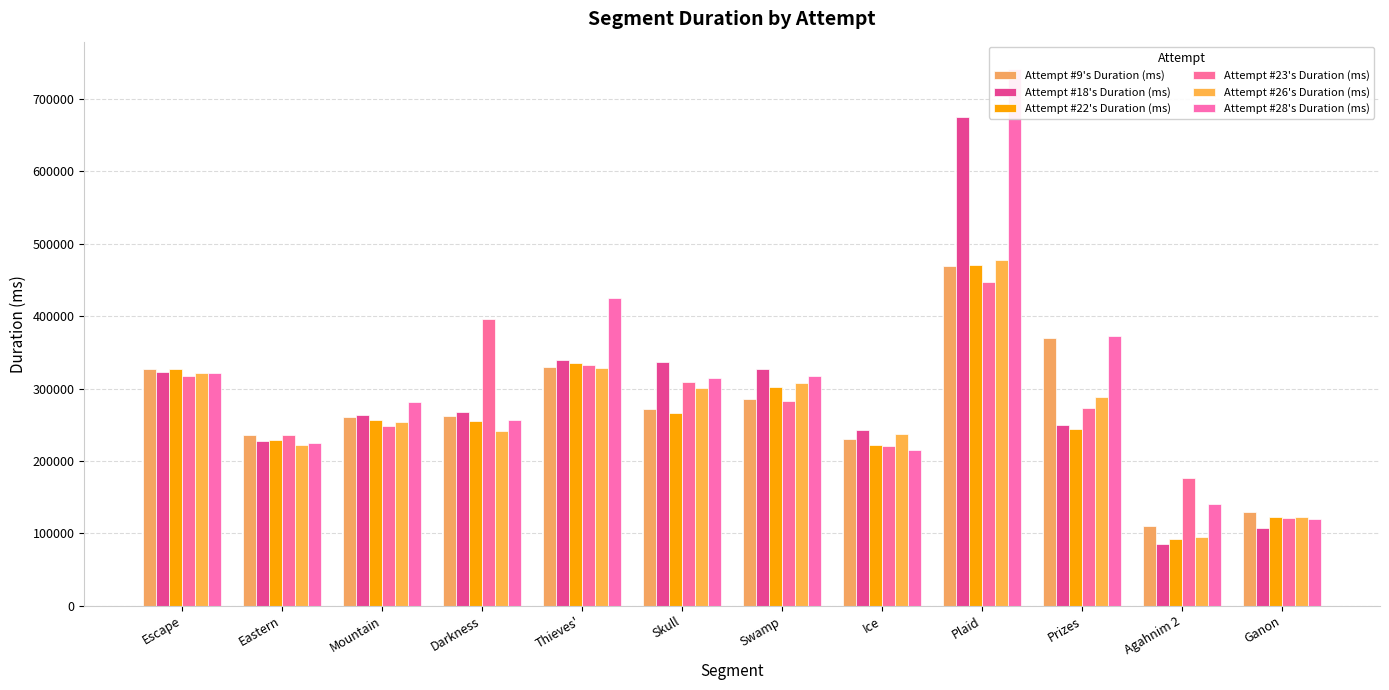

Which series has the largest total across all categories?

Attempt #28's Duration (ms)